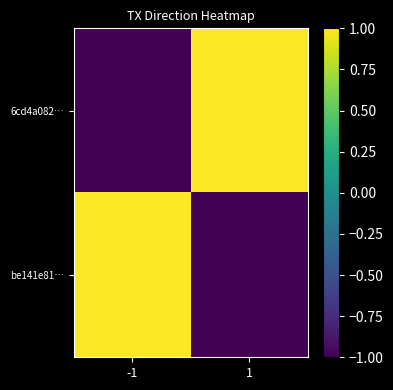

Reading left to right, list all the values displayed in this chart.

6cd4a082…: -1=-1	1=1
be141e81…: -1=1	1=-1